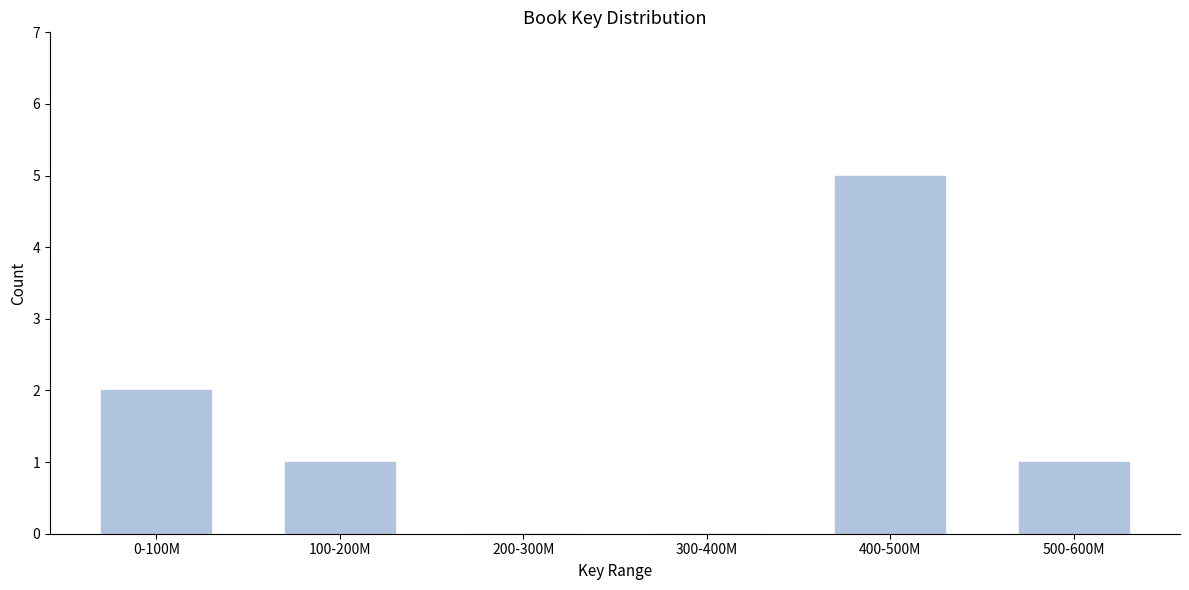

Reading left to right, transcribe all the data shown in this chart.

0-100M=2	100-200M=1	200-300M=0	300-400M=0	400-500M=5	500-600M=1